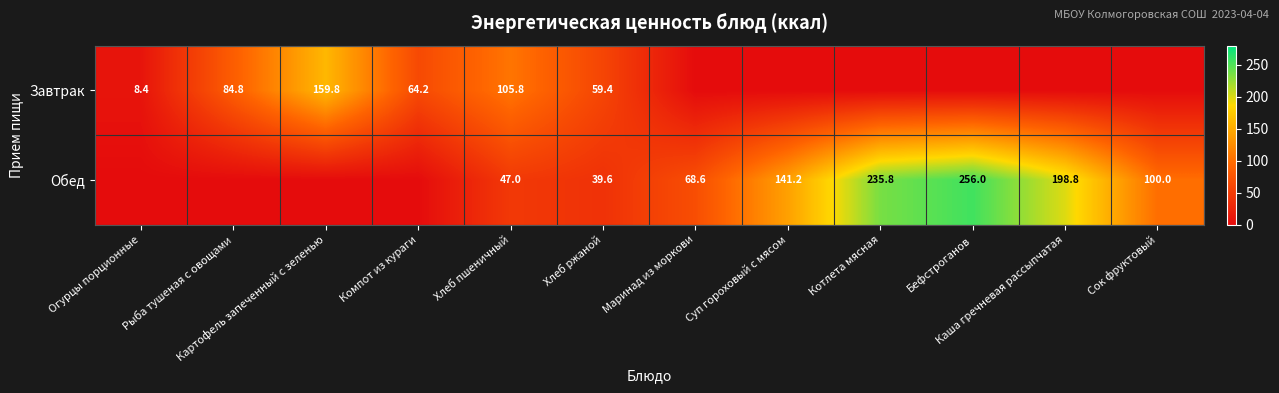

The value of Завтрак at Компот из кураги is 64.2. True or false?

True